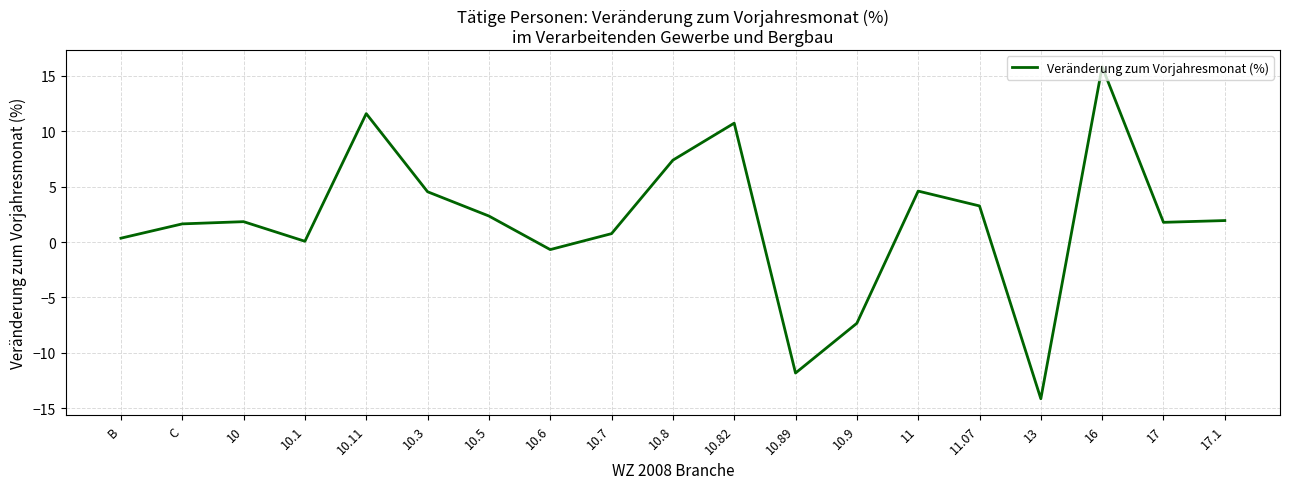

What is the difference between the maximum and minimum values?

30.0